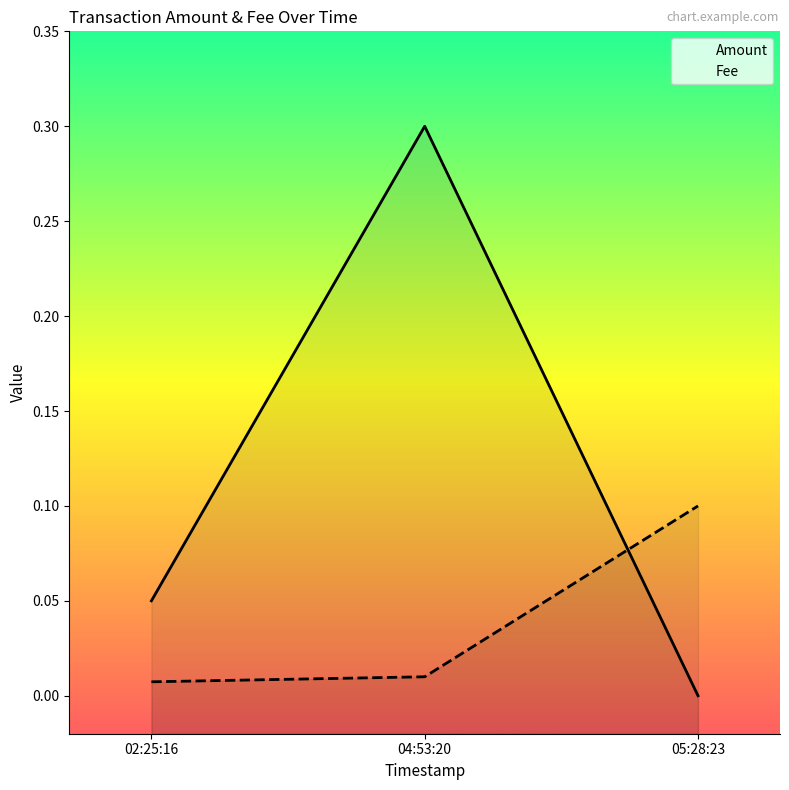

What is the spread (max minus min) of values at 04:53:20?

0.3